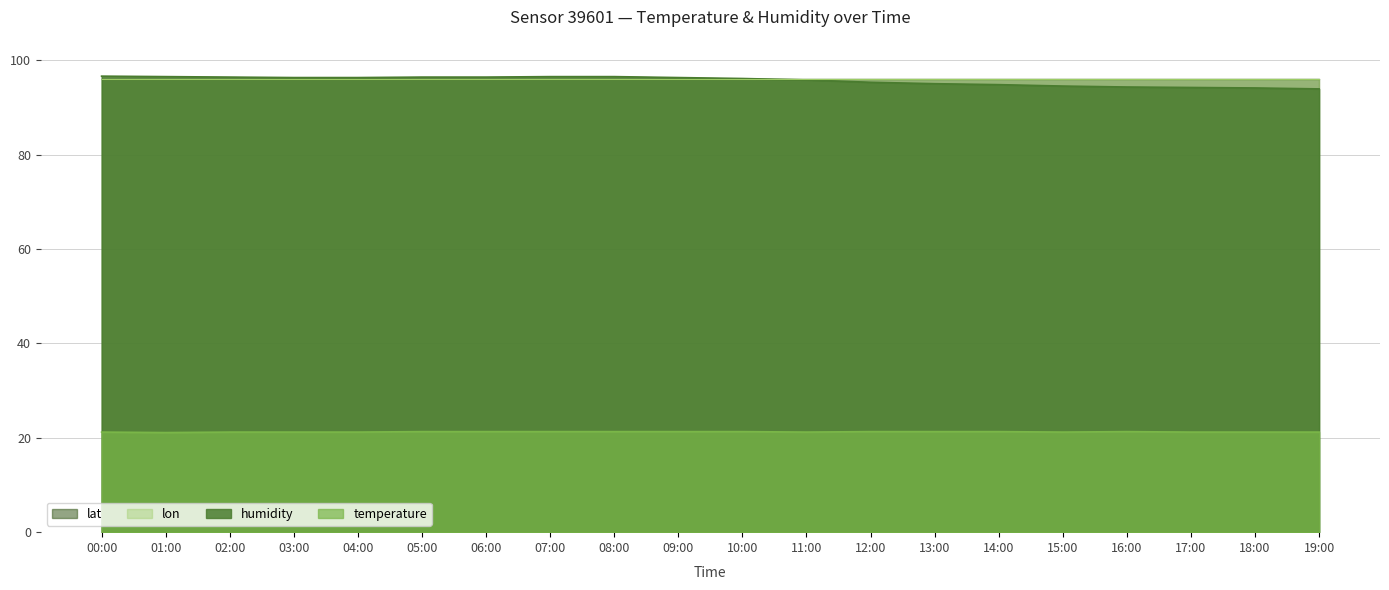

True or false: humidity and temperature intersect in this chart.

False